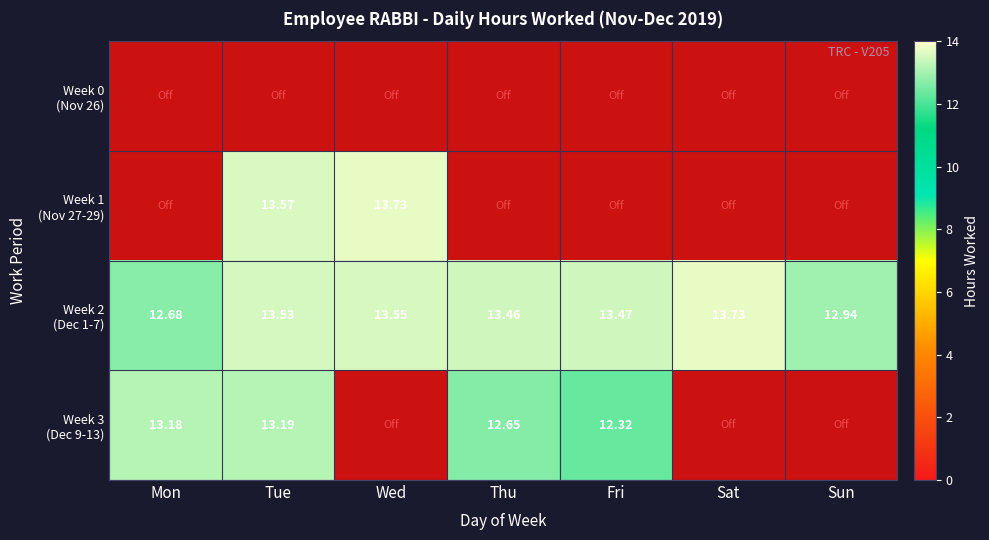

List the series in order of their overall mean, lowest first.

Week 0 (Nov 26), Week 1 (Nov 27-29), Week 3 (Dec 9-13), Week 2 (Dec 1-7)